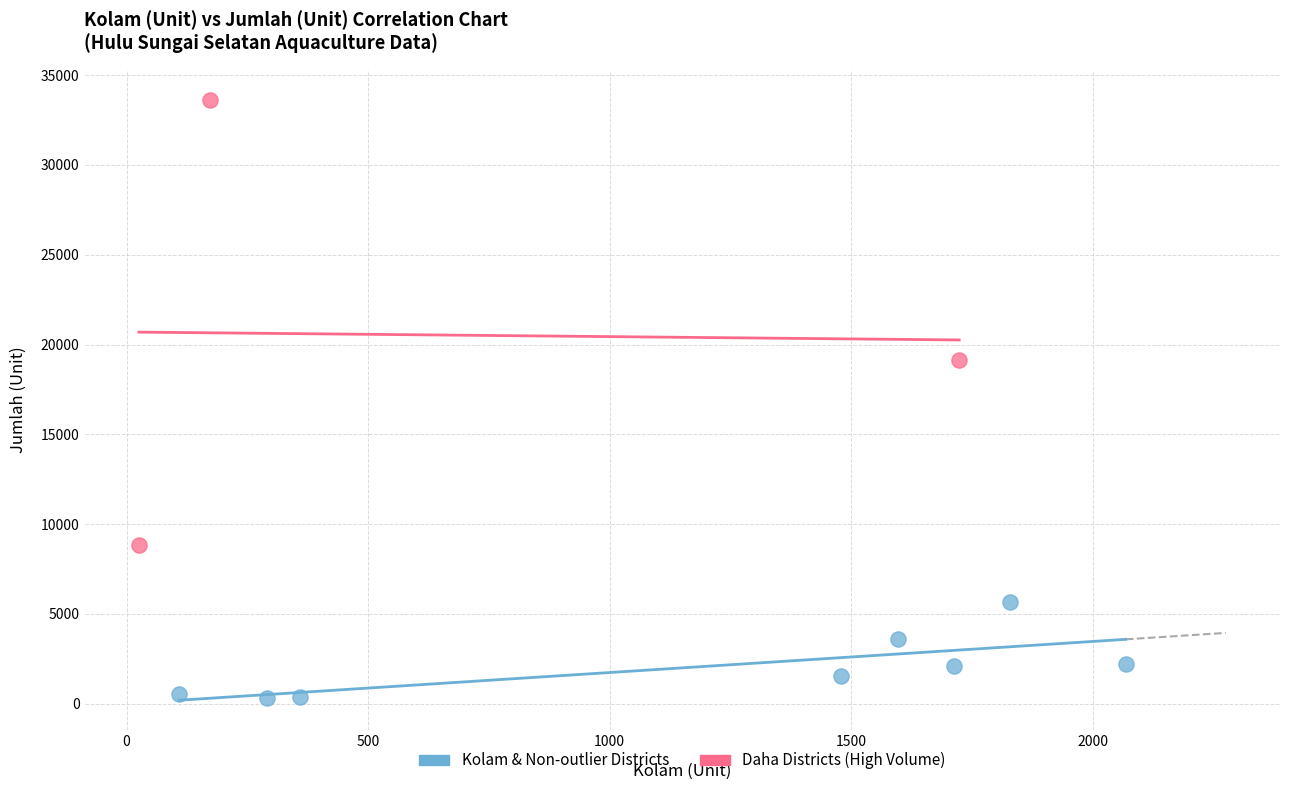

Which series contains the lowest Y value?

Kolam & Non-outlier Districts